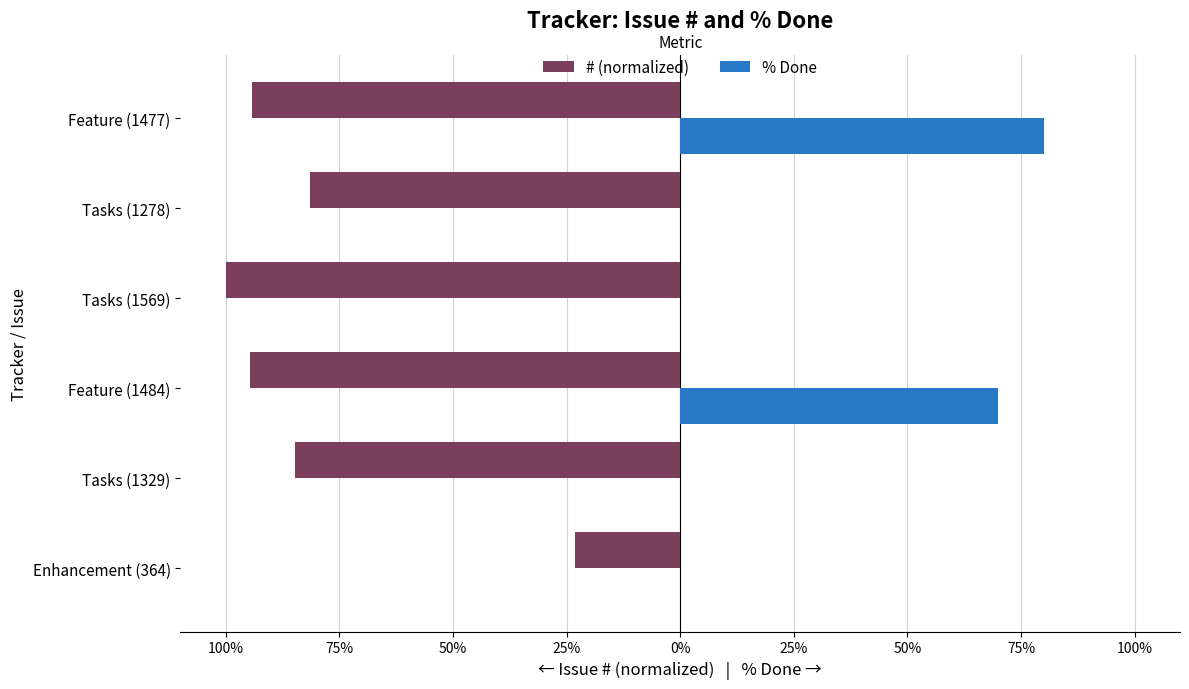

Reading right to left, transcribe all the data shown in this chart.

# (normalized): -94.1	-81.5	-100.0	-94.6	-84.7	-23.2
% Done: 80.0	0.0	0.0	70.0	0.0	0.0